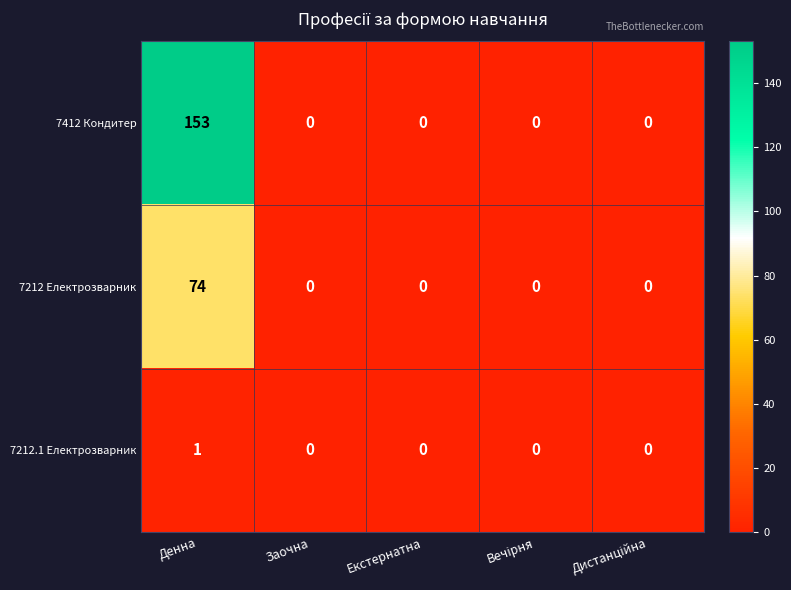

Is it true that 7212 Електрозварник equals 52 at Заочна?

False